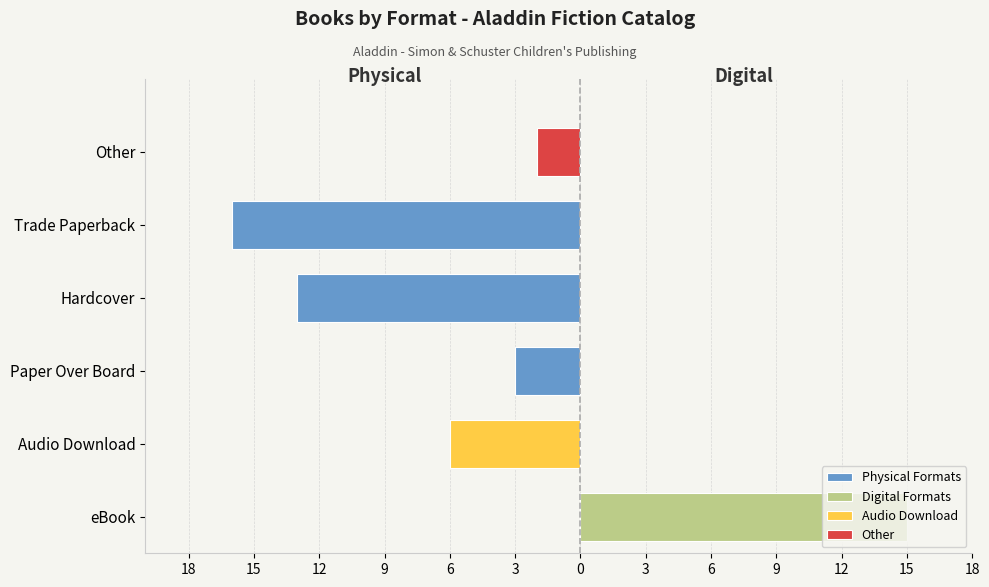

The value of Physical Formats at eBook is -6. True or false?

False